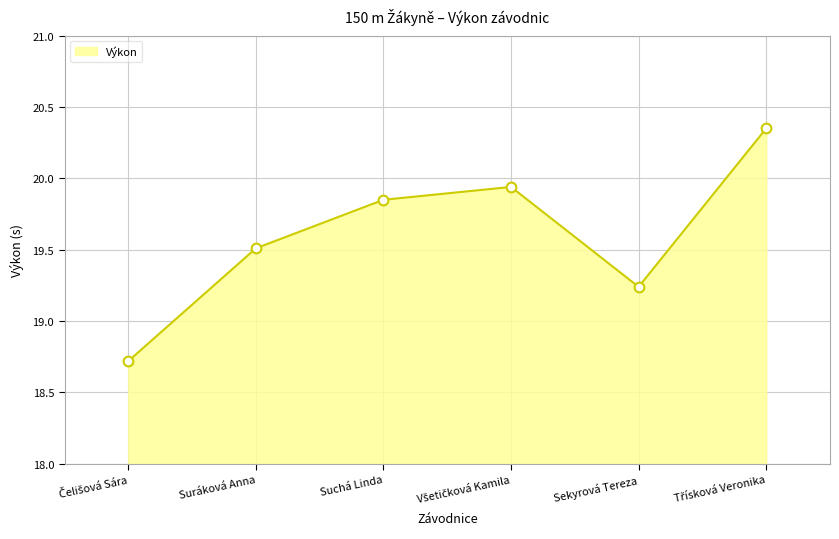

What is the smallest value displayed?

18.7